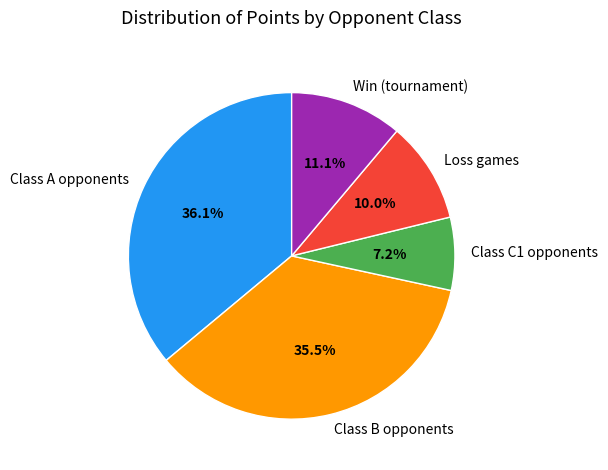

Which has a higher value, Class B opponents or Class A opponents?

Class A opponents